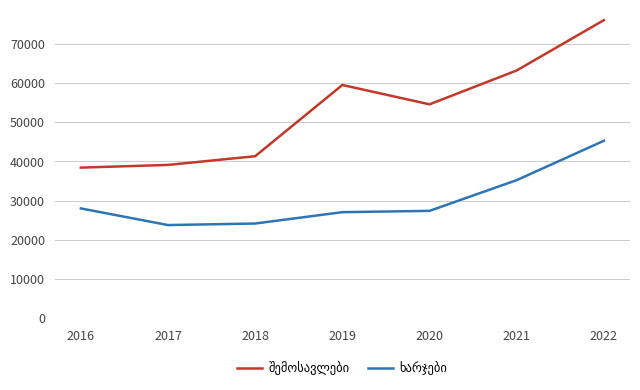

What is the difference between the highest and lowest values at 2017?

15332.3